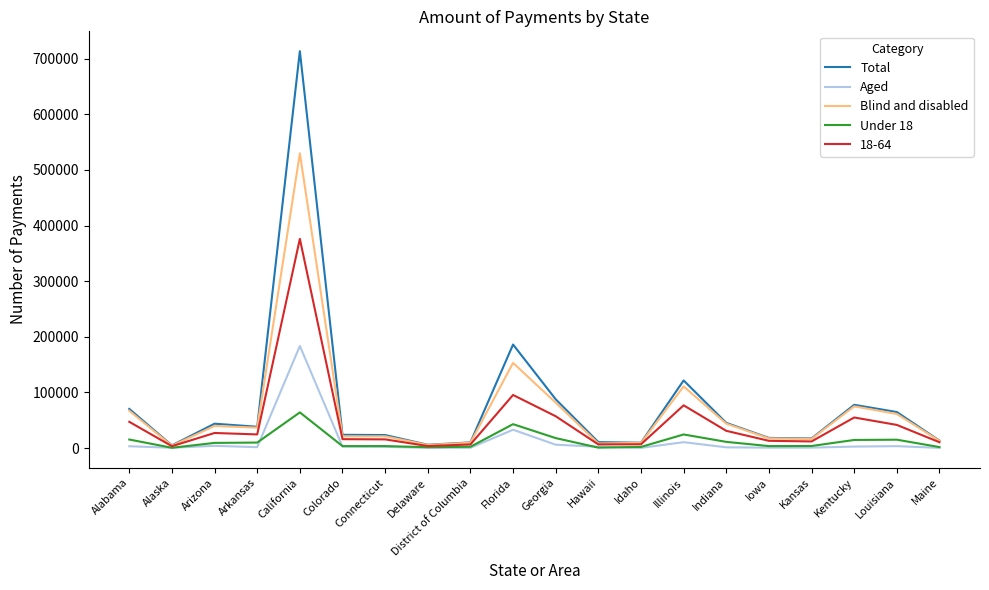

Is it true that Blind and disabled equals 9305 at Idaho?

True